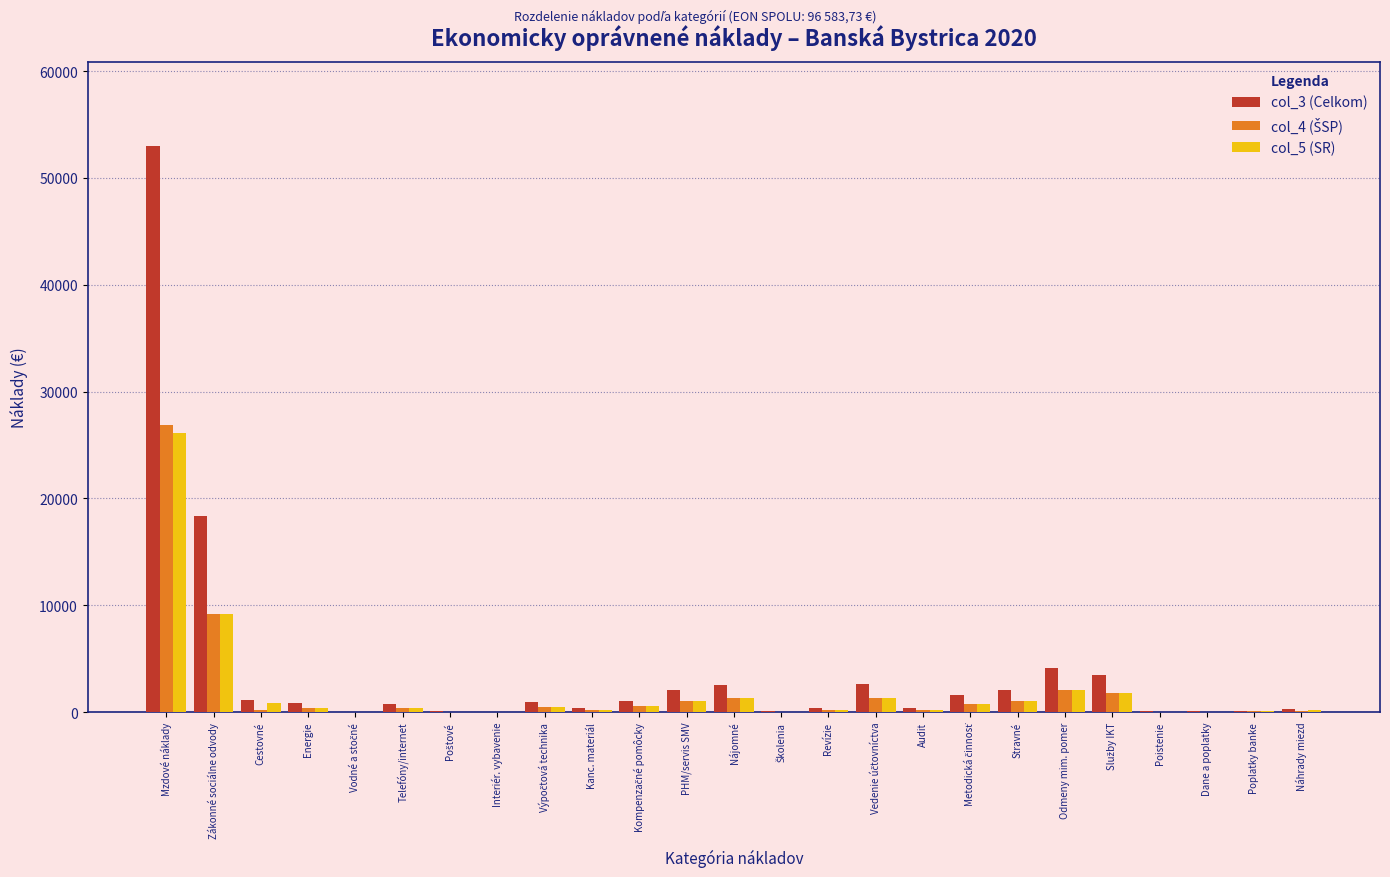

What is the sum of all col_3 (Celkom) values?

96583.7